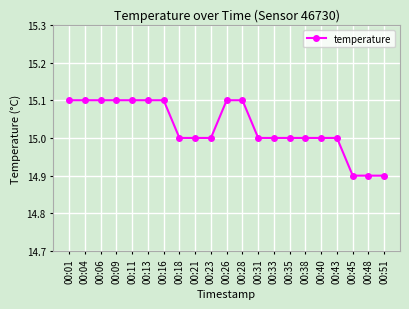

What is the sum of the values at 00:51 and 00:40?

29.9